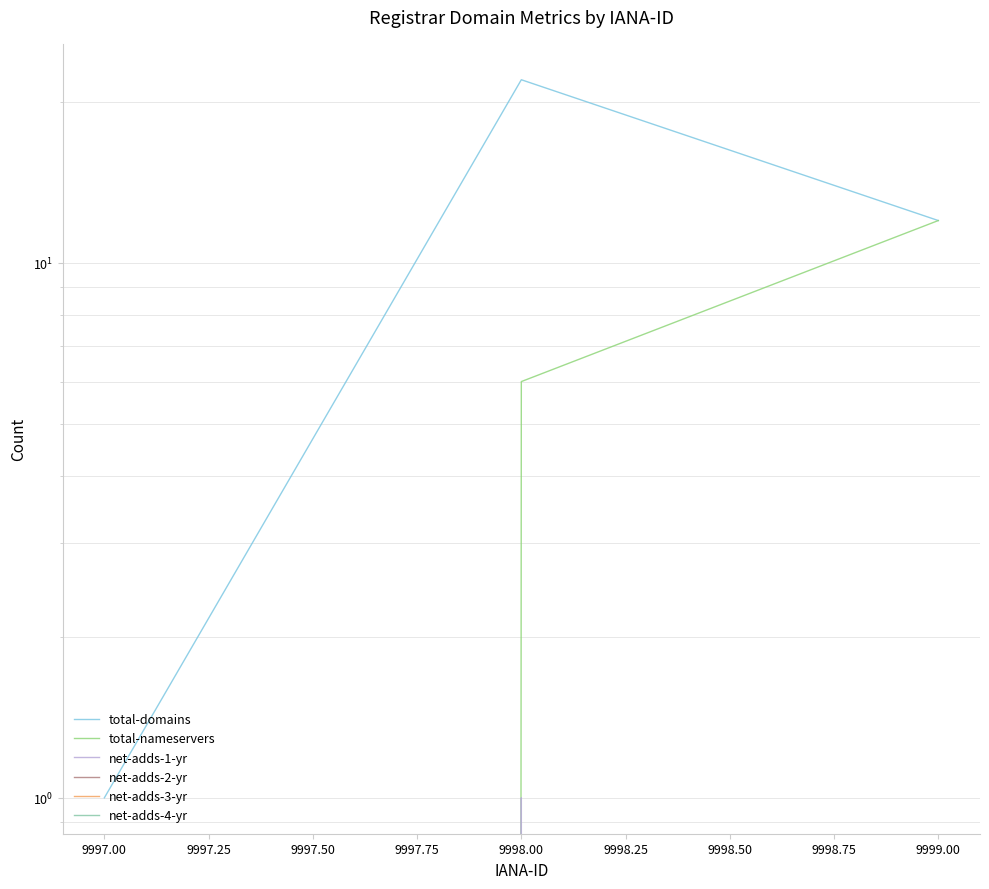

Which series has the largest total across all categories?

total-domains